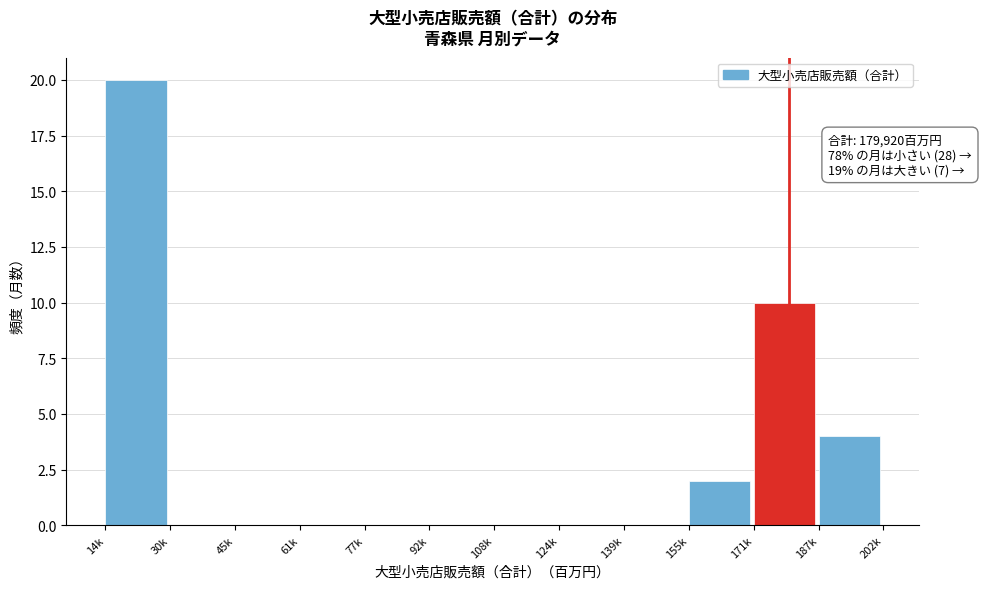

Reading left to right, transcribe all the data shown in this chart.

14k=20	30k=0	45k=0	61k=0	77k=0	92k=0	108k=0	124k=0	139k=0	155k=2	171k=10	187k=4